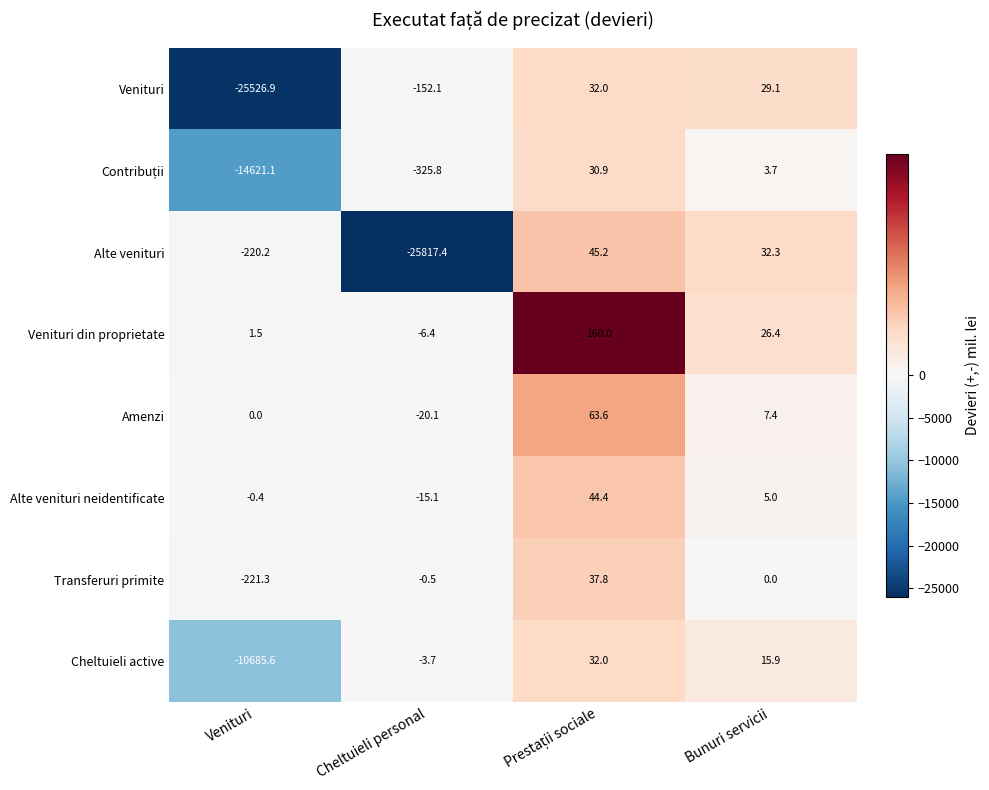

What is the sum of all Amenzi values?

50.9